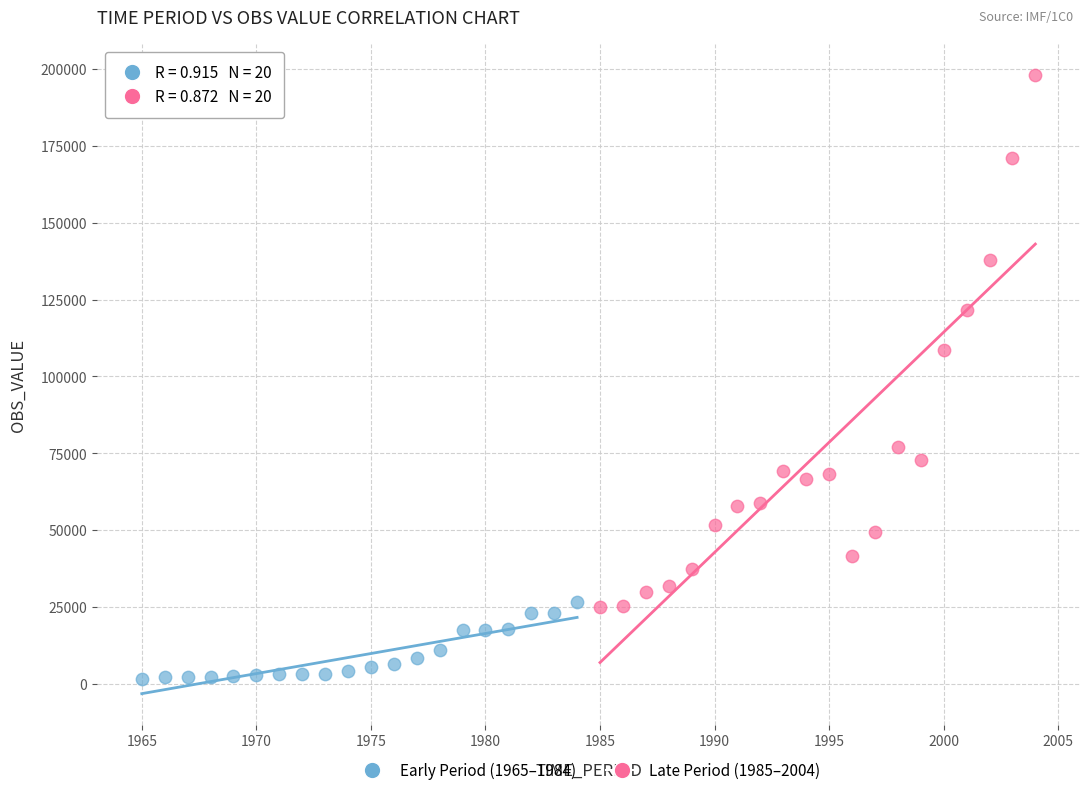

What are all the series names shown in the legend?

Early Period (1965–1984), Late Period (1985–2004)